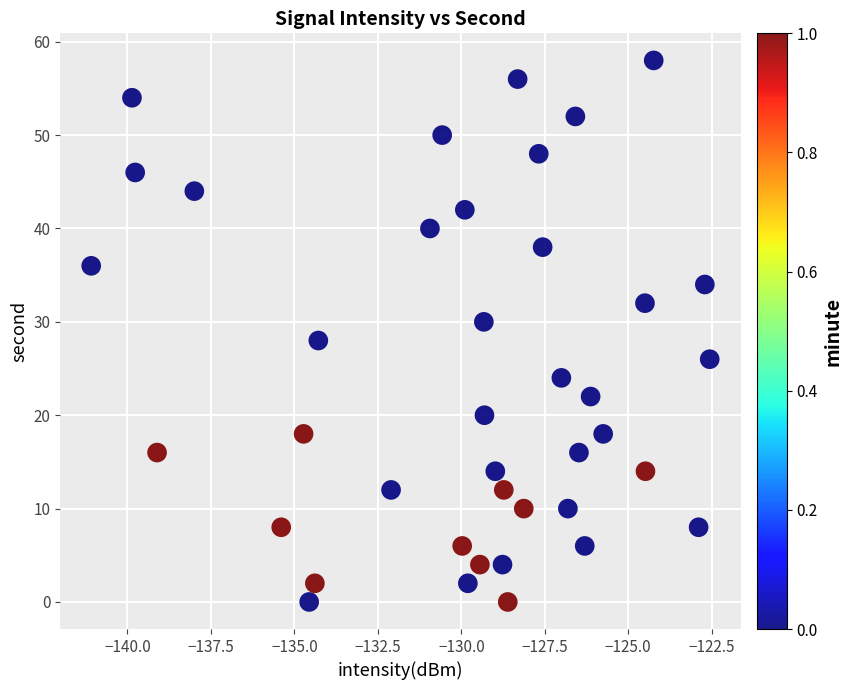

What is the range of Y values (max minus min)?

58